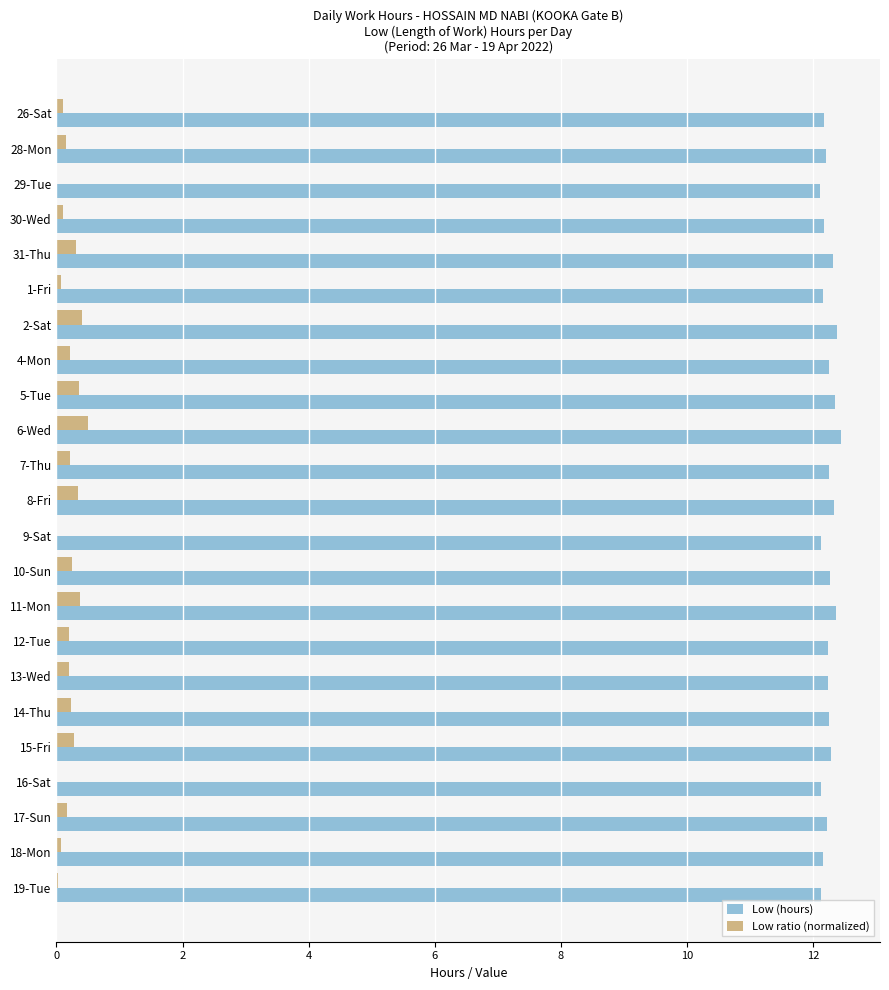

Is the value of Low (hours) at 31-Thu greater than the value of Low ratio (normalized) at 29-Tue?

Yes